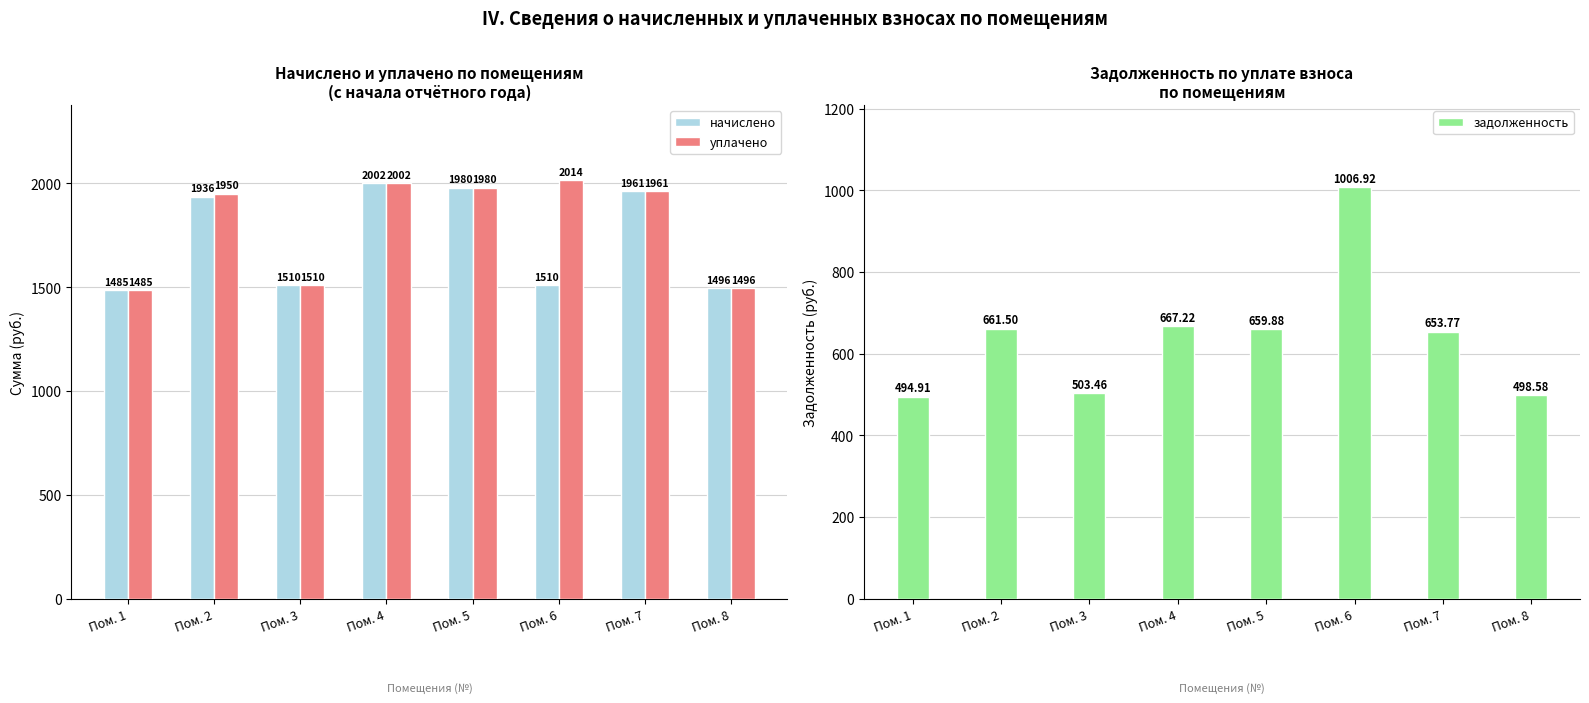

Are the bars grouped side by side (vs. stacked)?

Yes